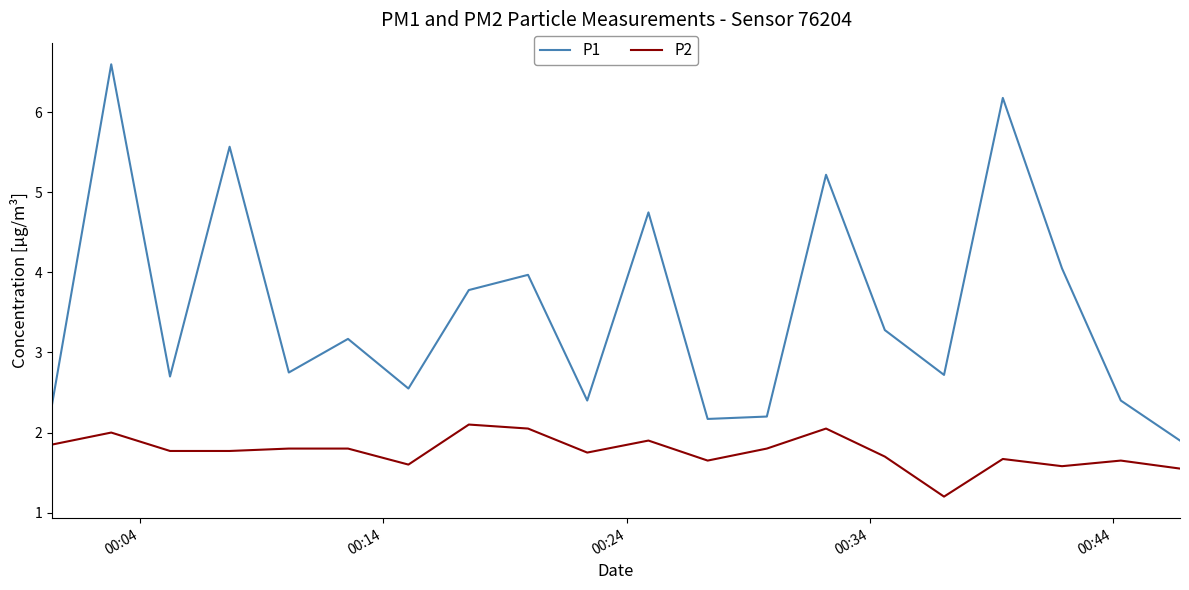

True or false: P1 and P2 intersect in this chart.

False